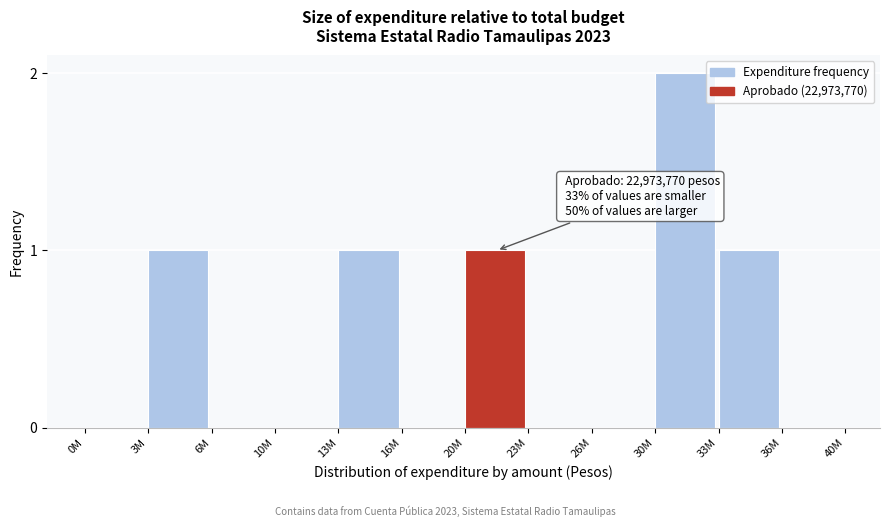

Reading left to right, extract all data points from this chart.

0M=0	3M=1	6M=0	10M=0	13M=1	16M=0	20M=1	23M=0	26M=0	30M=2	33M=1	36M=0